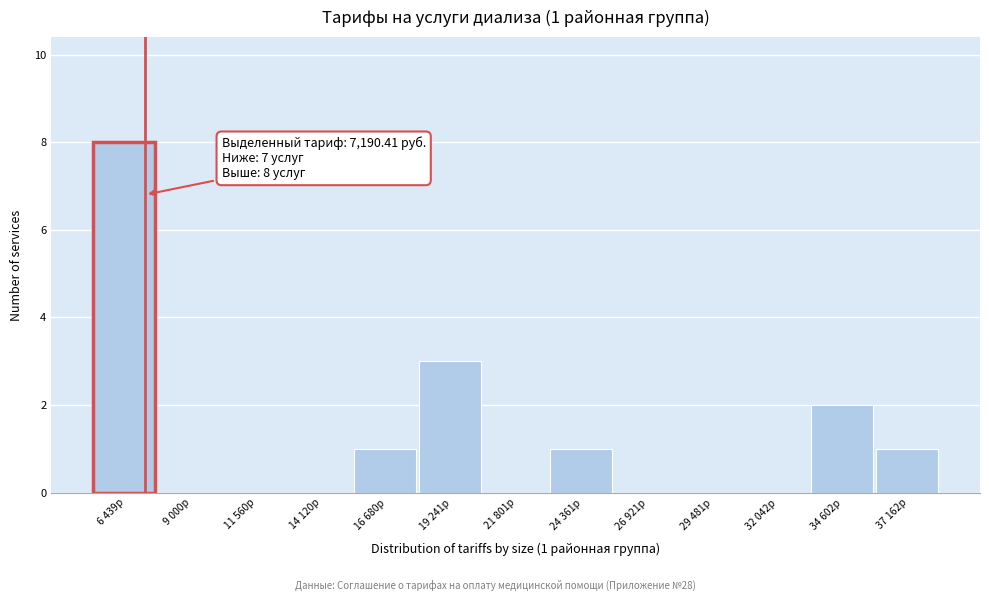

Reading right to left, what are all the values shown in this chart?

37 162р=1	34 602р=2	32 042р=0	29 481р=0	26 921р=0	24 361р=1	21 801р=0	19 241р=3	16 680р=1	14 120р=0	11 560р=0	9 000р=0	6 439р=8